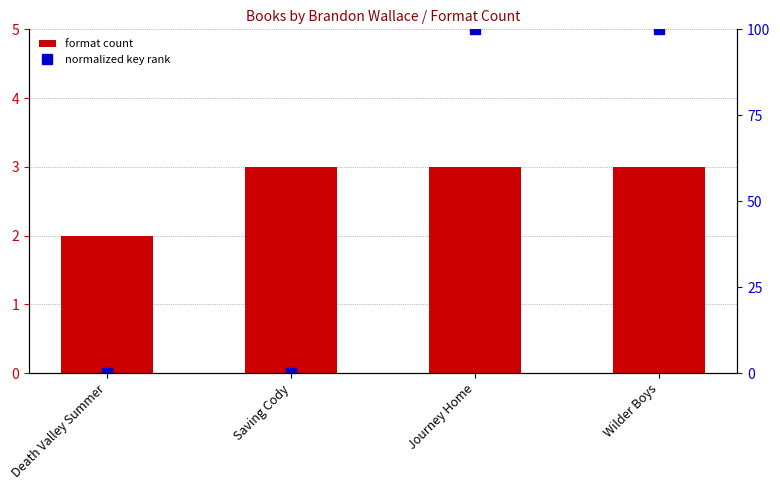

Which label corresponds to the smallest value in the chart?

Saving Cody